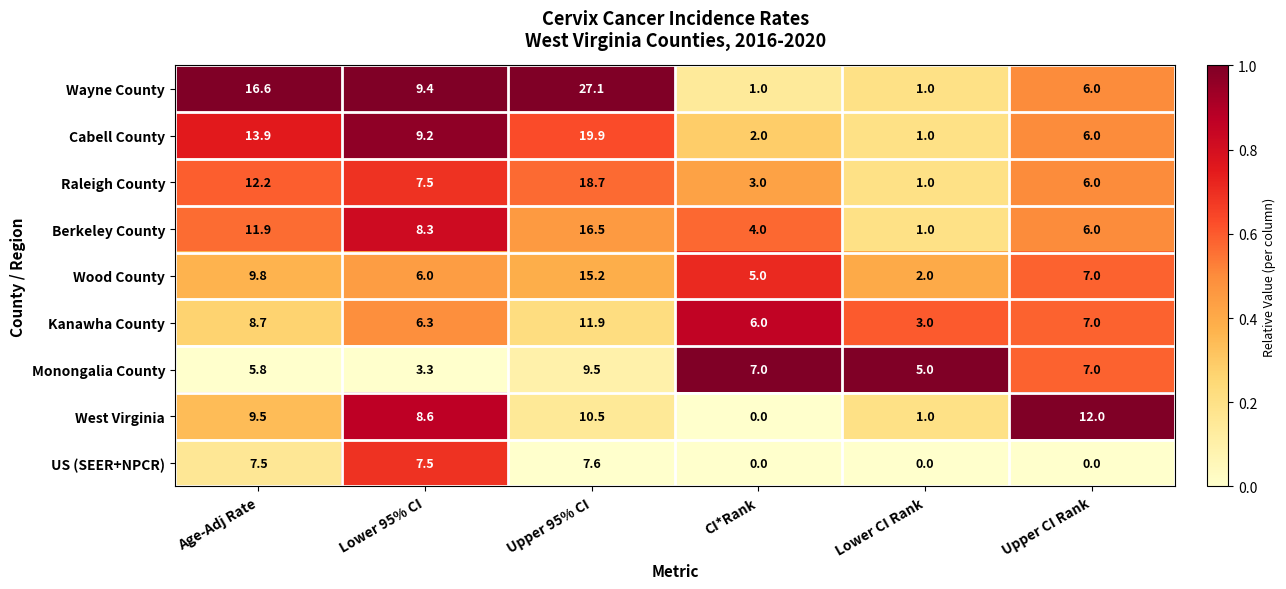

Which series has the largest total across all categories?

Wayne County